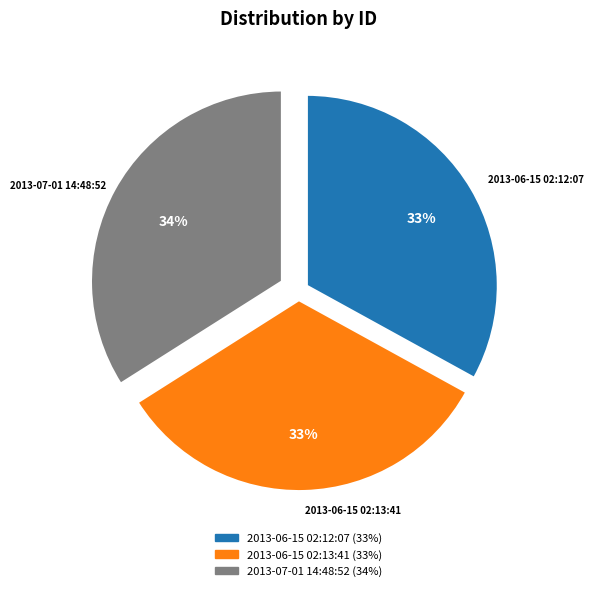

Does 2013-06-15 02:12:07 represent more than half of the total?

No